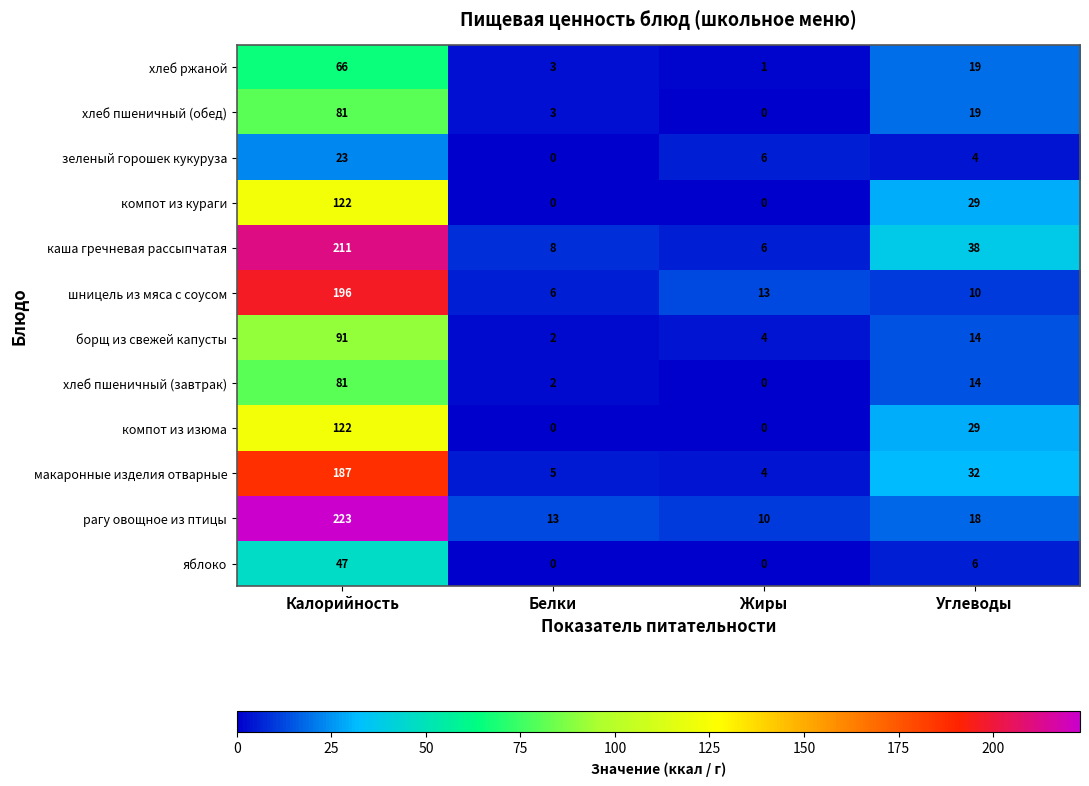

How many data points does each series have?

4